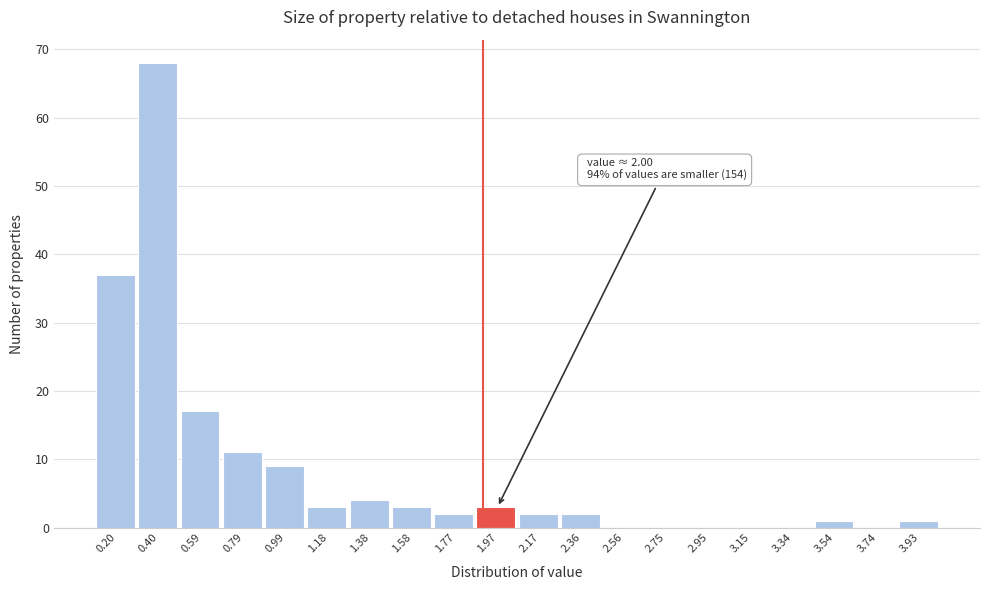

Reading left to right, what are all the values shown in this chart?

0.20=37	0.40=68	0.59=17	0.79=11	0.99=9	1.18=3	1.38=4	1.58=3	1.77=2	1.97=3	2.17=2	2.36=2	2.56=0	2.75=0	2.95=0	3.15=0	3.34=0	3.54=1	3.74=0	3.93=1